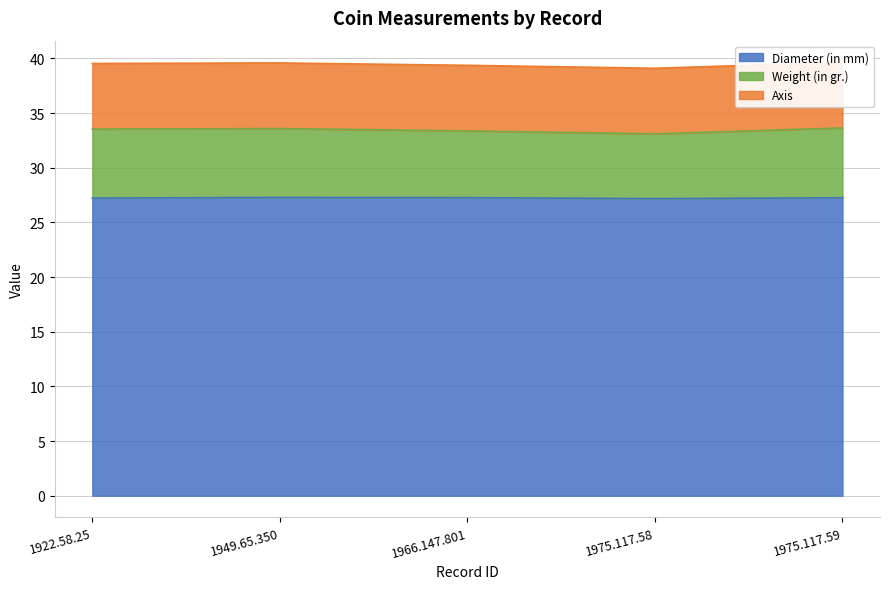

Is it true that Weight (in gr.) equals 33.6 at 1949.65.350?

True